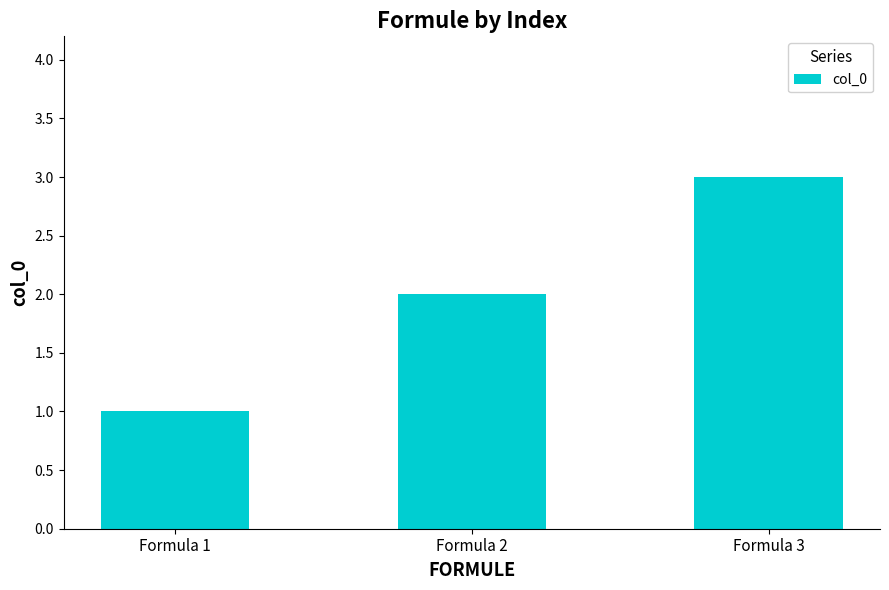

Which has a higher value, Formula 1 or Formula 3?

Formula 3